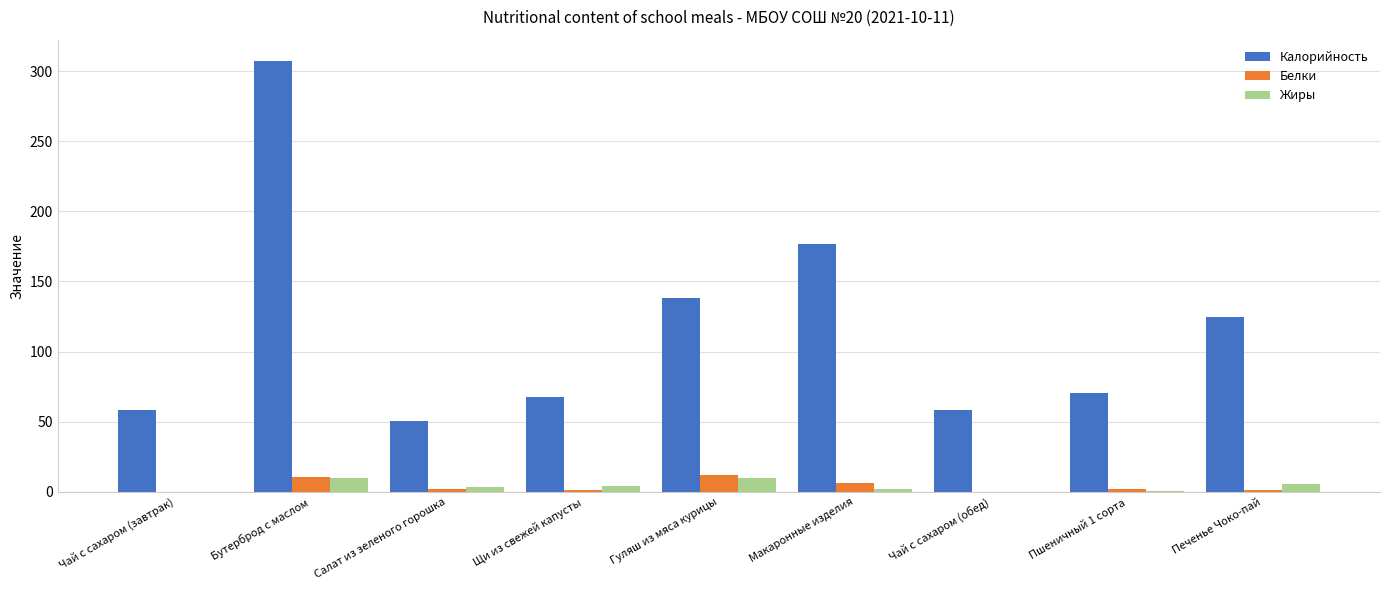

Between Бутерброд с маслом and Пшеничный 1 сорта, which series saw the biggest shift?

Калорийность